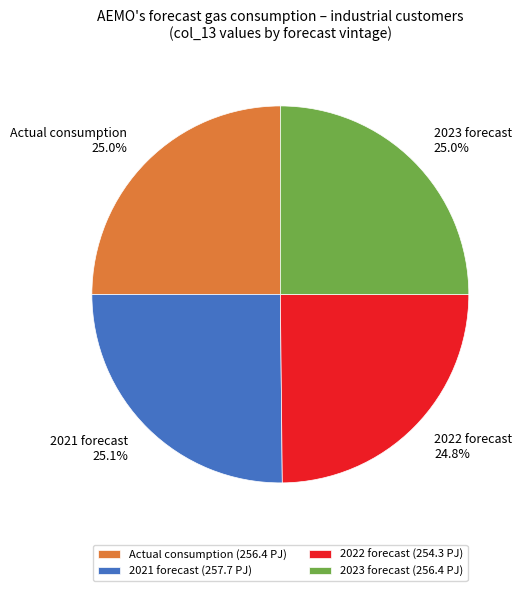

Does 2021 forecast account for over 50% of the chart?

No